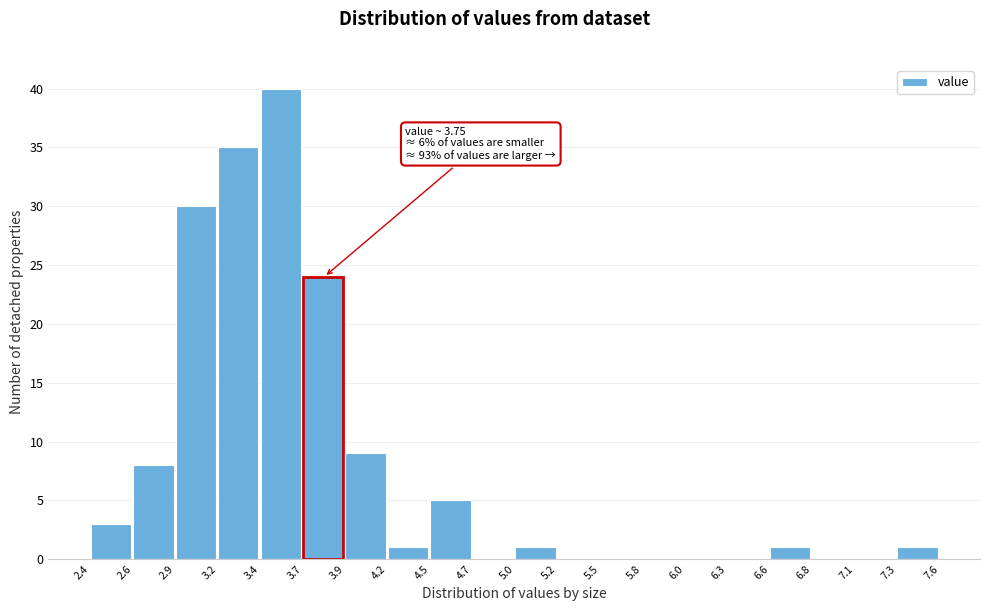

Which range on the x-axis has the tallest bar?

3.4 to 3.7